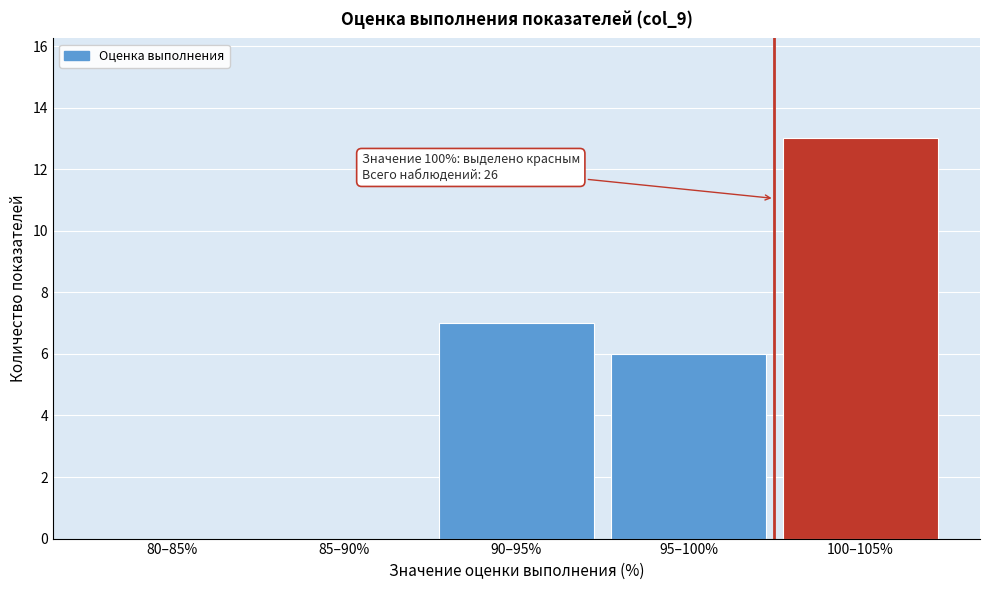

Reading left to right, extract all data points from this chart.

80–85%=0	85–90%=0	90–95%=7	95–100%=6	100–105%=13